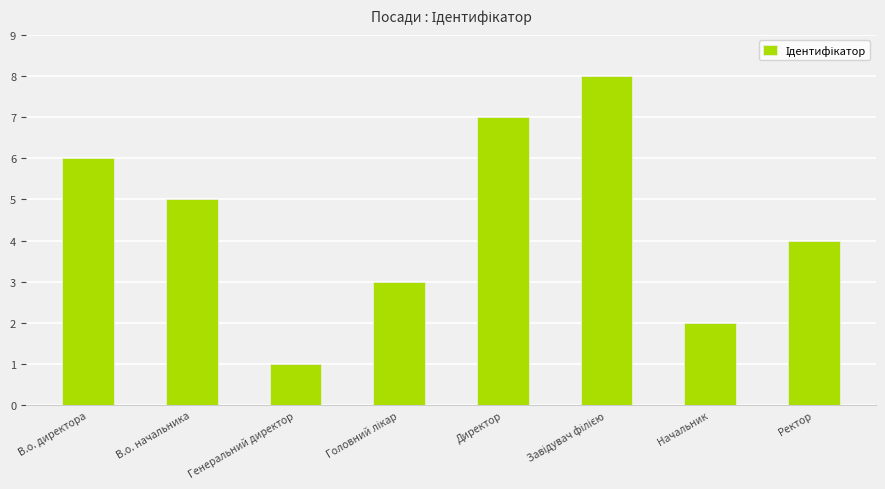

Approximately how many times larger is the value at Начальник compared to Ректор?

0.5